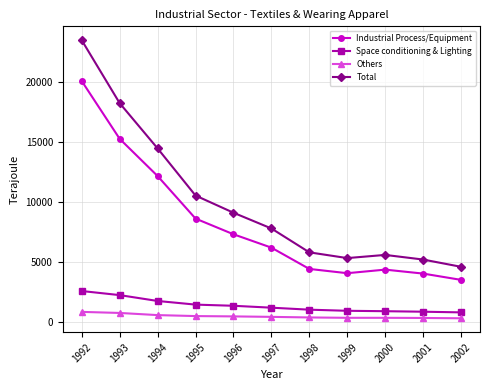

Which label corresponds to the largest value in the chart?

1992